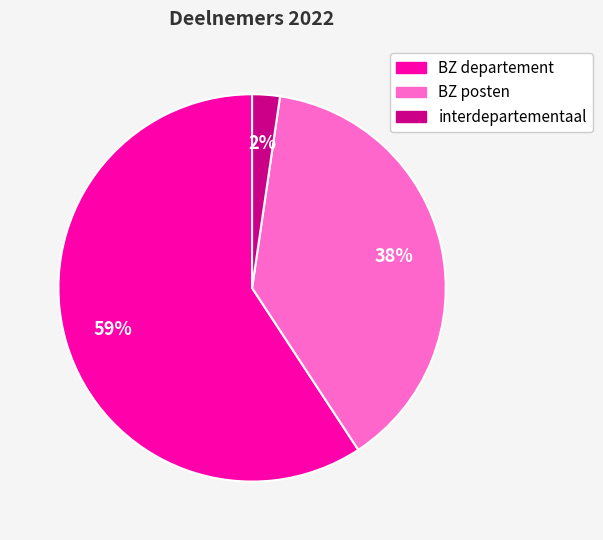

Count the number of slices in the pie.

3